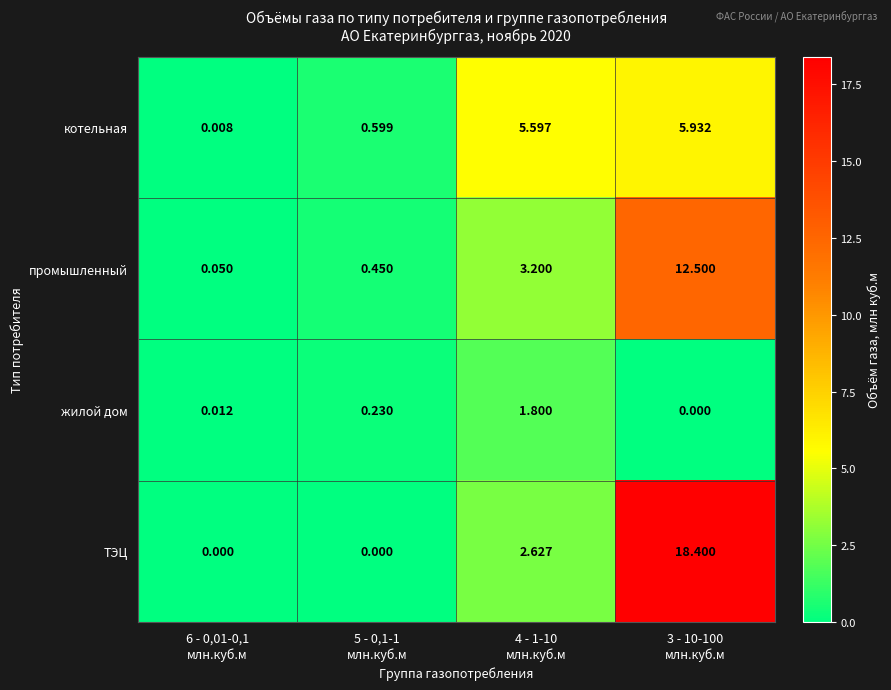

What is the difference between the highest and lowest values at 5 - 0,1-1
млн.куб.м?

0.6